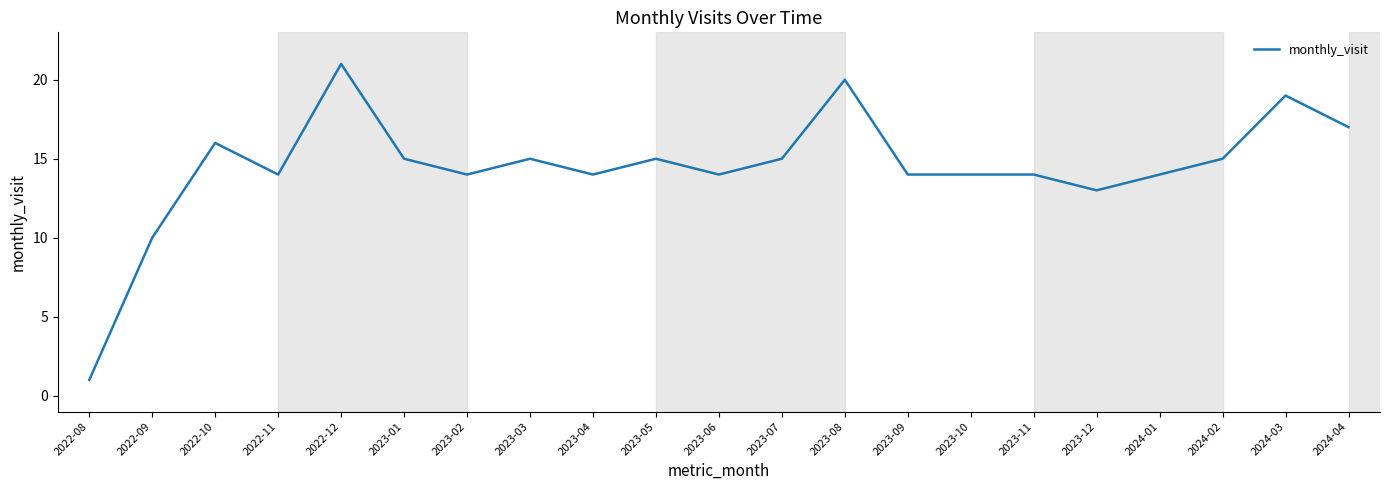

Is this an area chart (filled region under the line)?

No